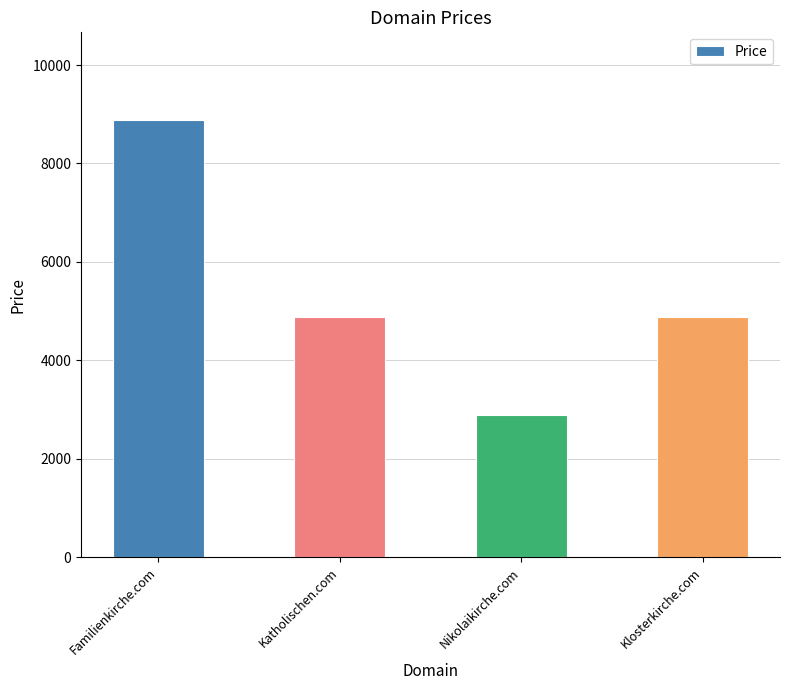

Count the values in the range 4888 to 8888.

3